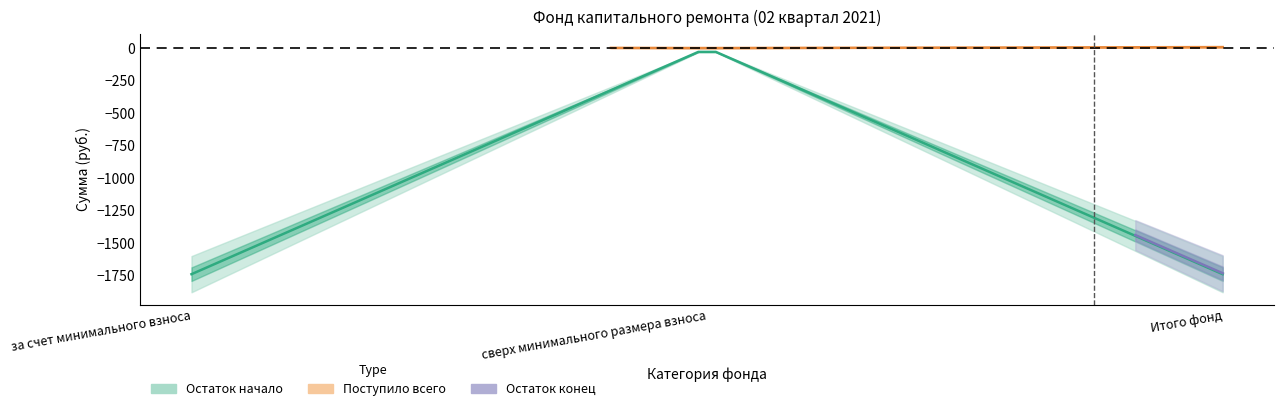

Where does the Остаток начало series first go above -1739?

сверх минимального размера взноса